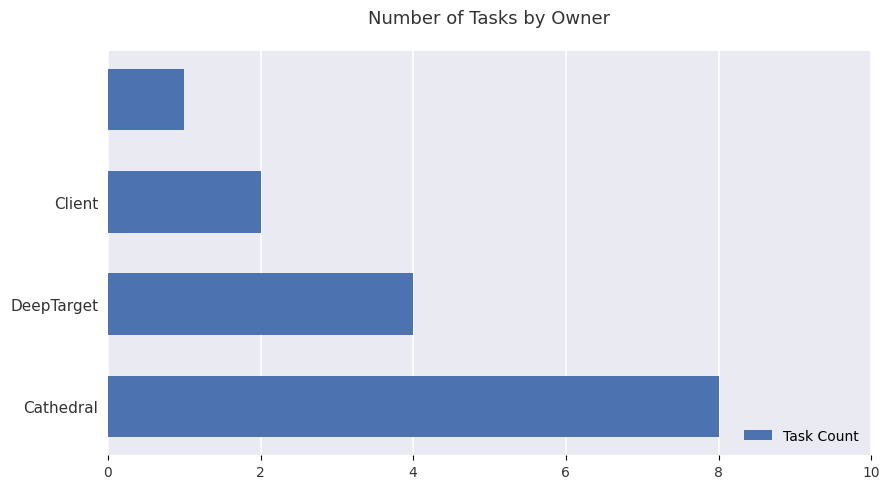

What is the sum of all values?

15